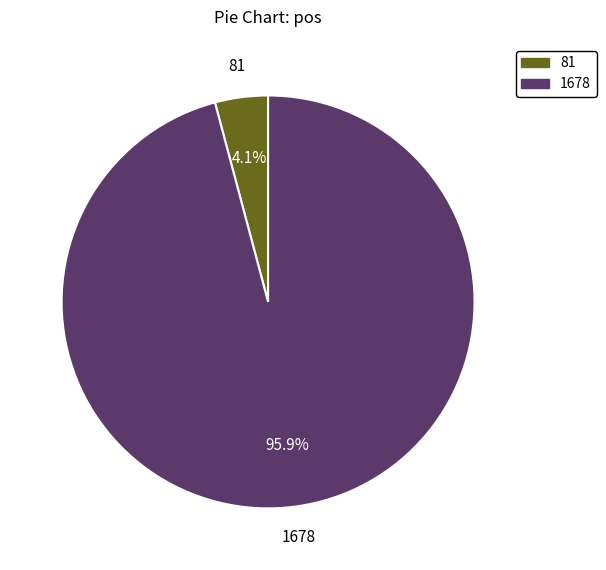

How many slices are in this pie chart?

2